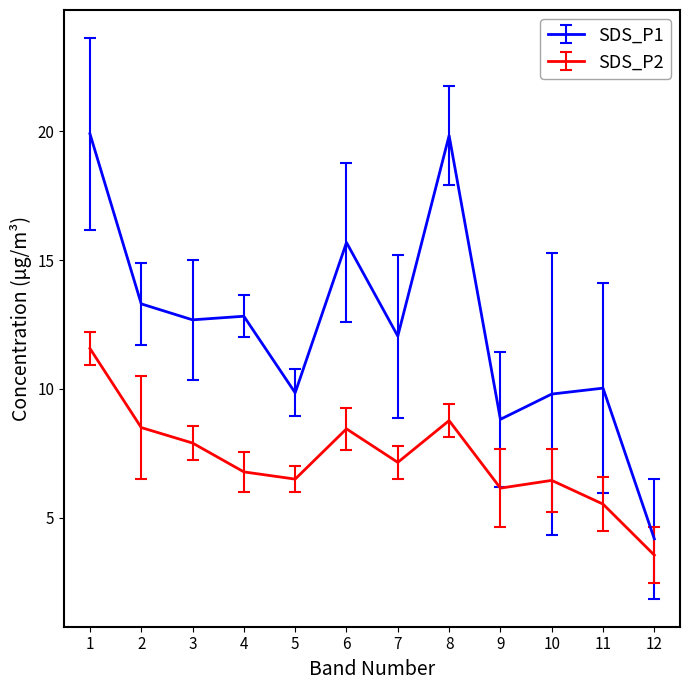

True or false: SDS_P1 and SDS_P2 cross at least once.

False